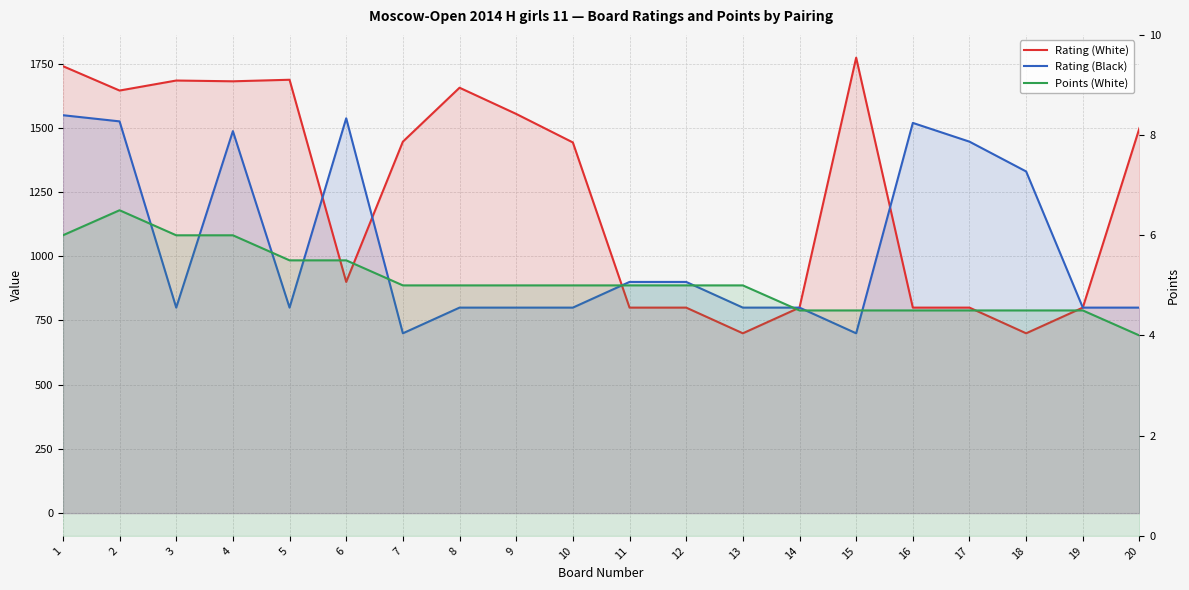

In Points (White), how many points are higher than both neighbors (excluding endpoints)?

1